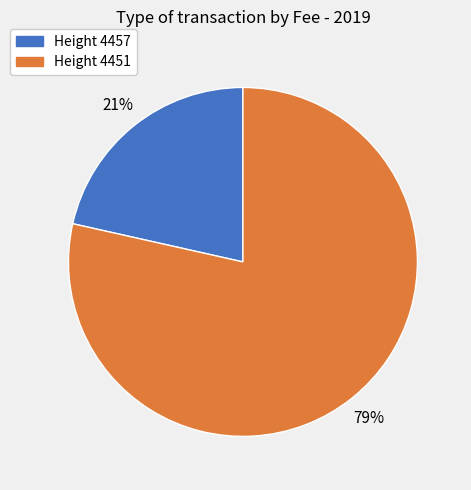

To the nearest percent, what is the average slice percentage?

50%